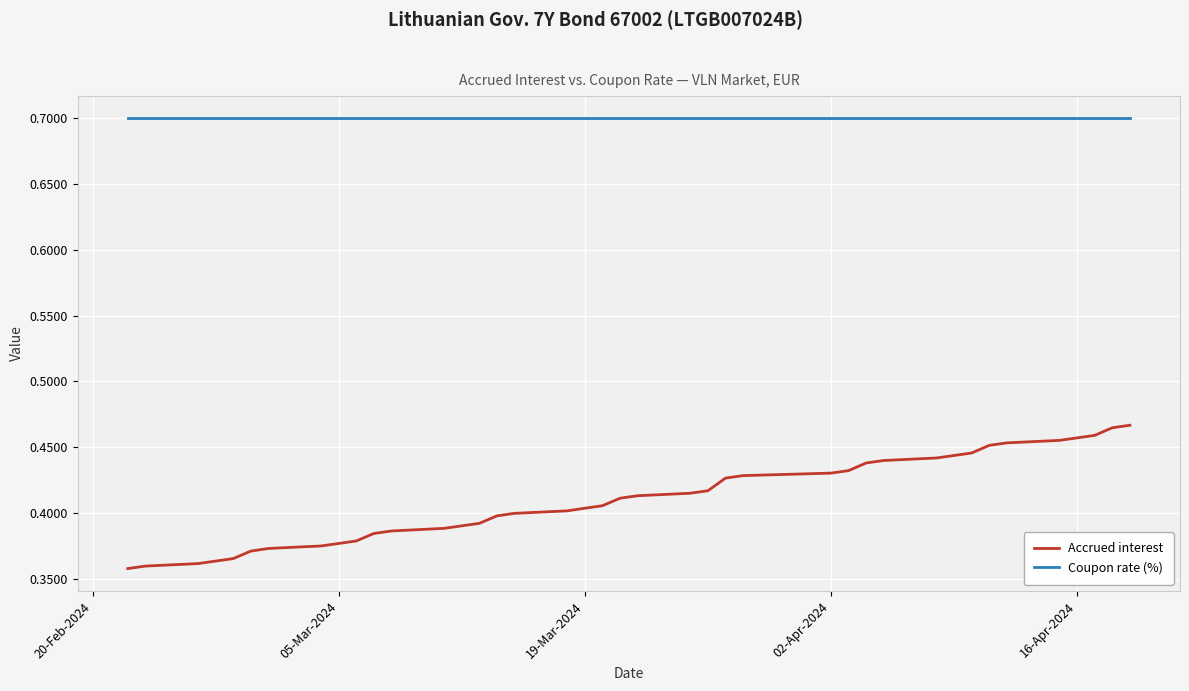

Which series has the largest range (max minus min)?

Accrued interest